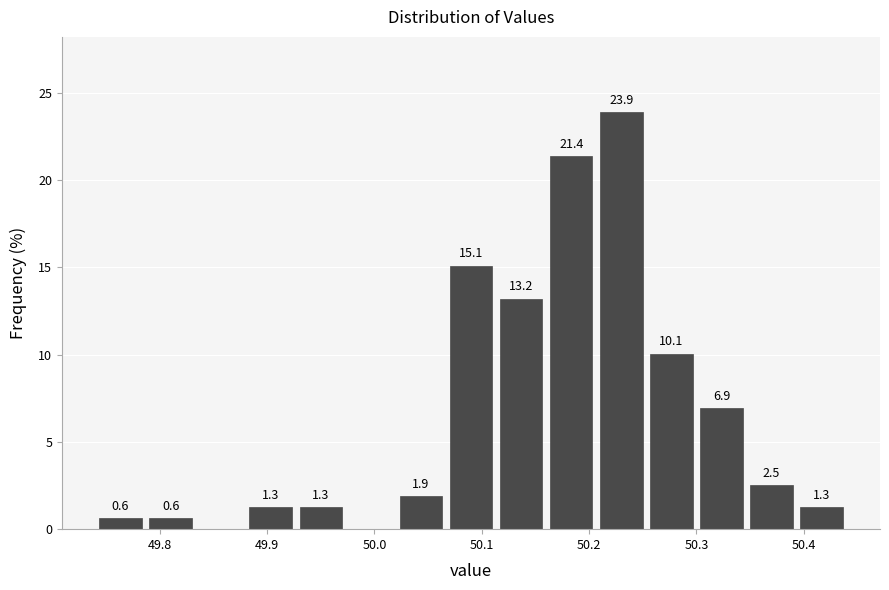

Which range on the x-axis has the tallest bar?

50.21 to 50.25